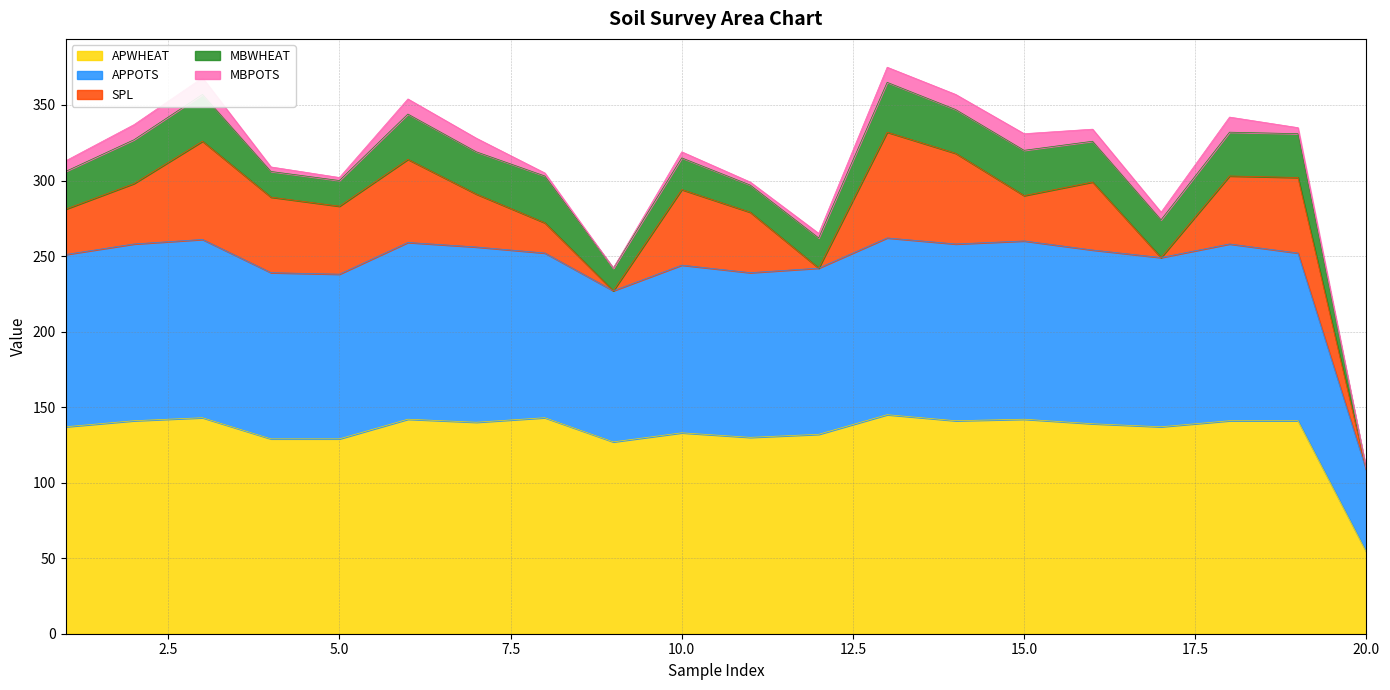

At which label does APWHEAT reach its minimum?

20.0